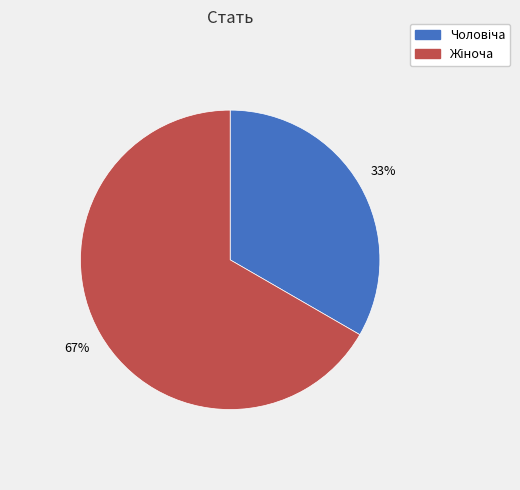

Does any single category account for the majority?

Yes